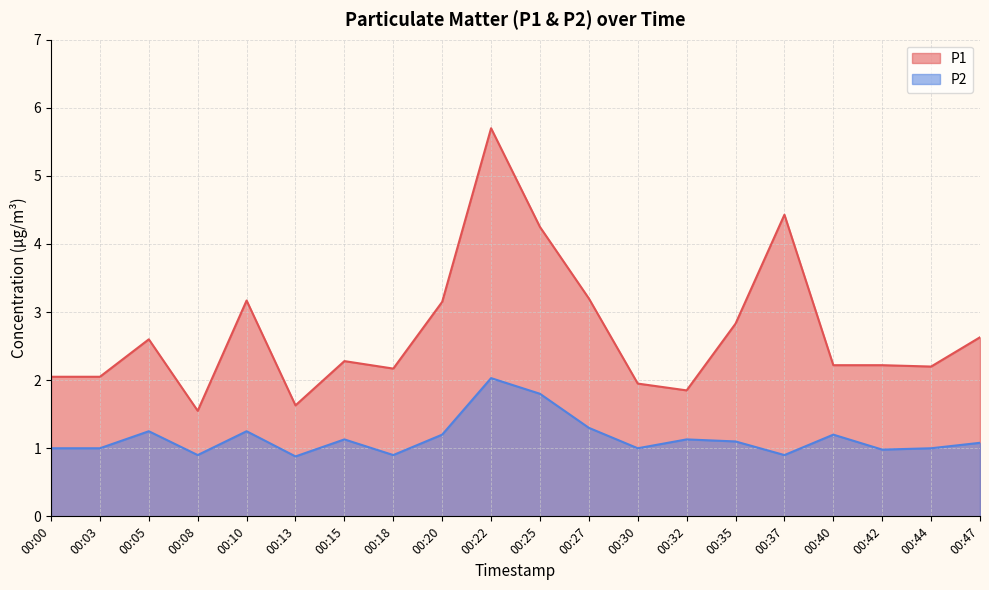

Rank the series at 00:00 from highest to lowest value.

P1, P2